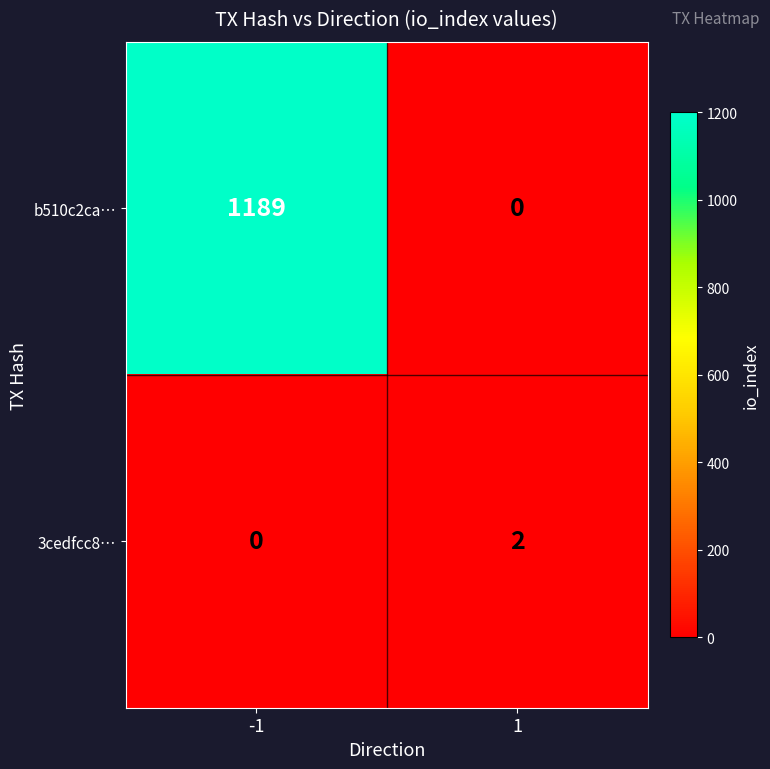

At which category does the chart reach its peak across all series?

-1